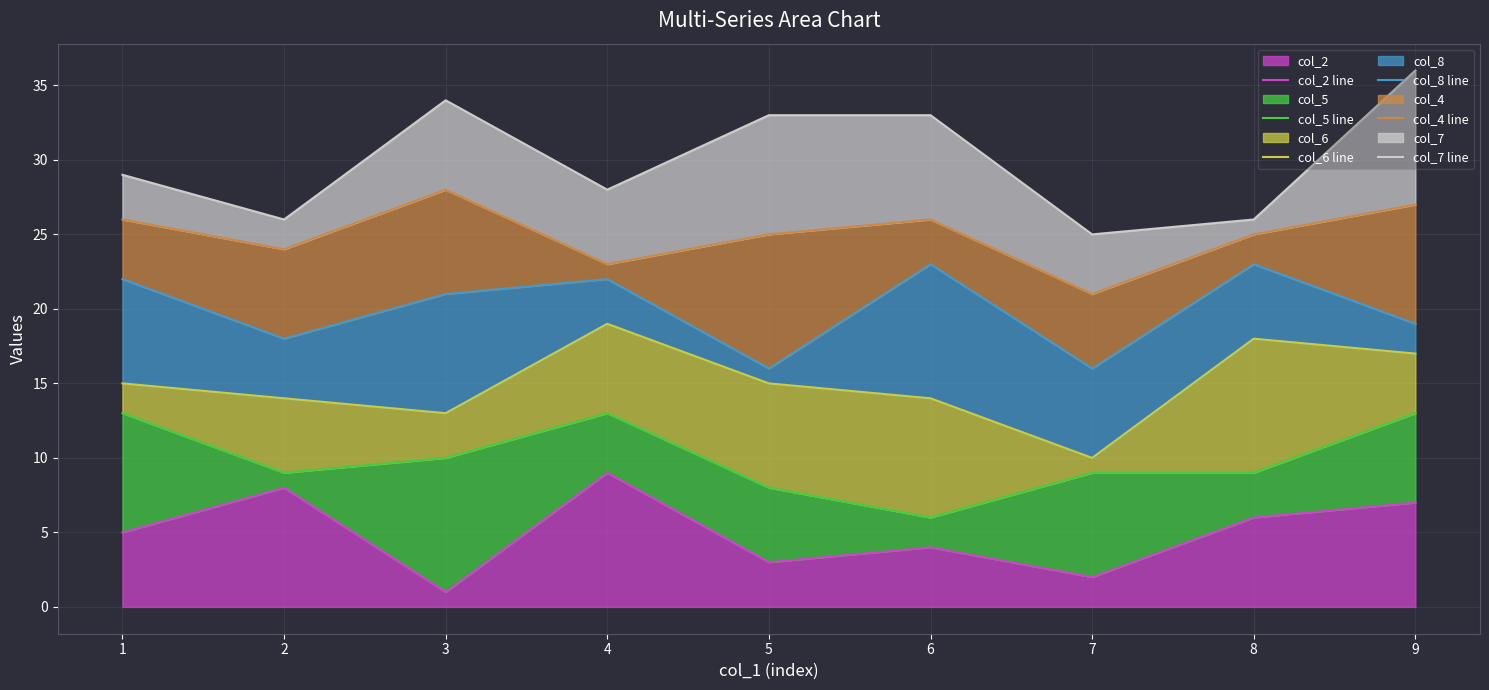

Rank the categories by col_2 value from highest to lowest.

4, 2, 9, 8, 1, 6, 5, 7, 3